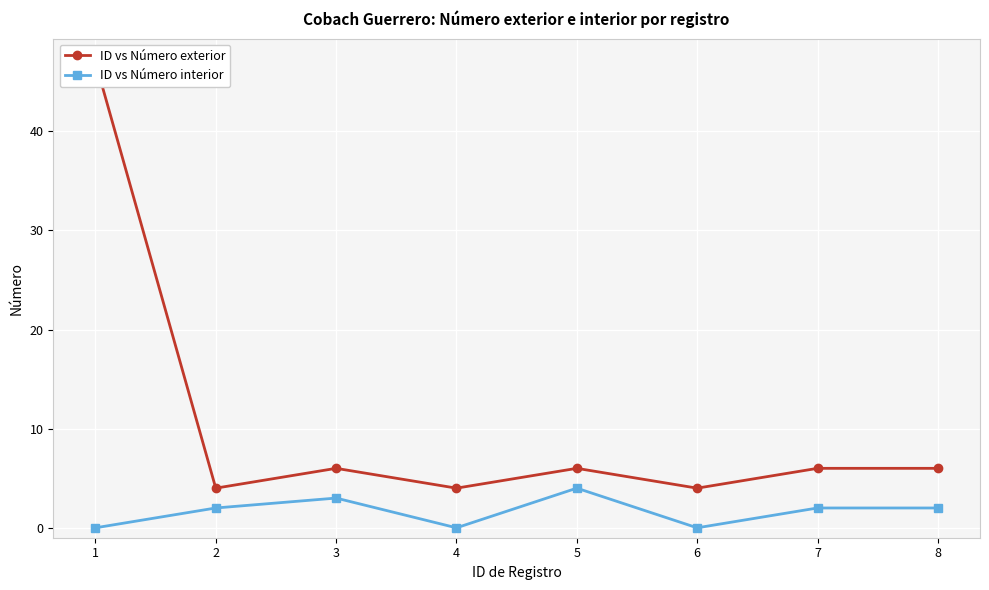

What is the total value across all series at 1?

47